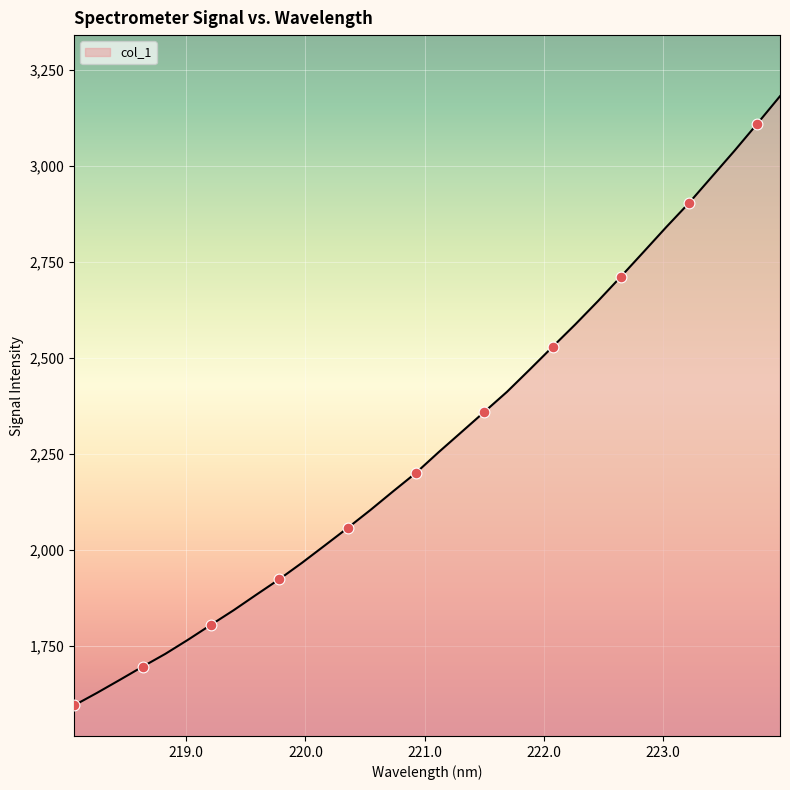

What is the smallest value displayed?

1594.8